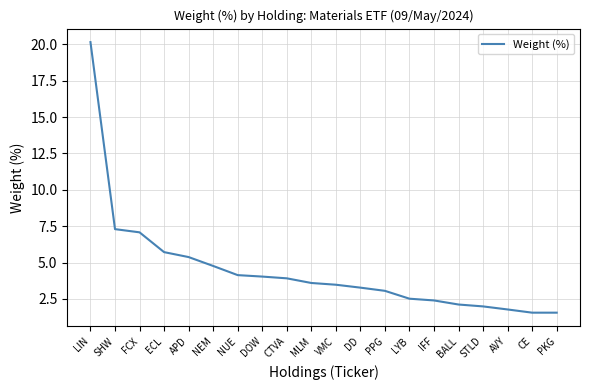

What position from the right is NUE?

14